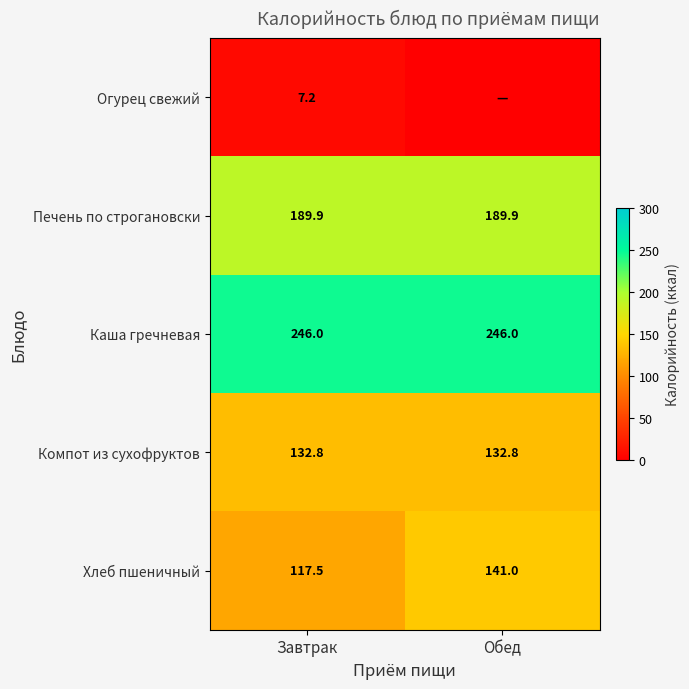

Is it true that Каша гречневая equals 246.0 at Обед?

True